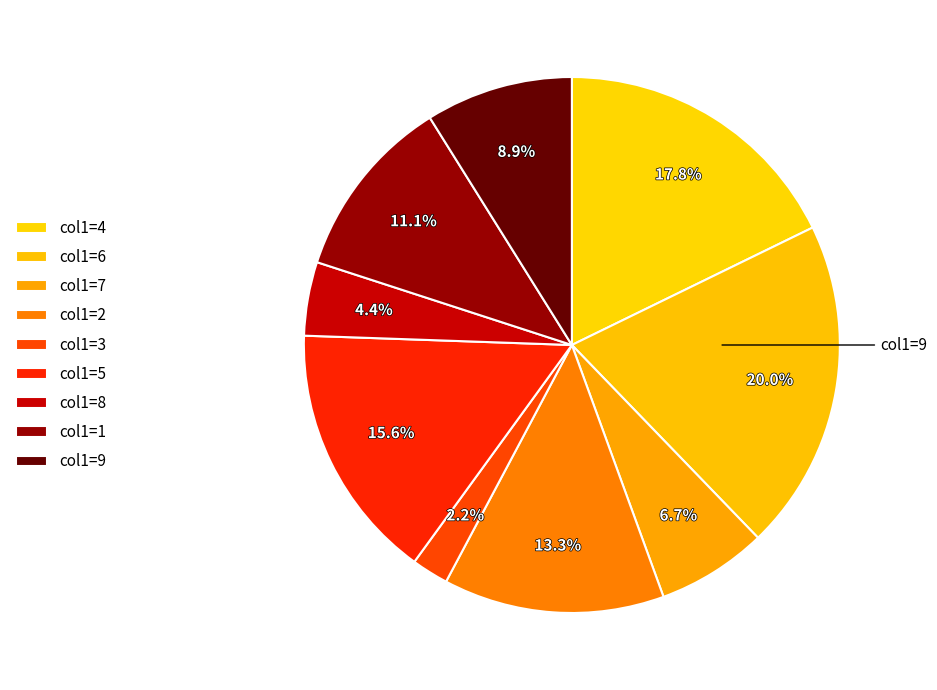

How many slices are in this pie chart?

9